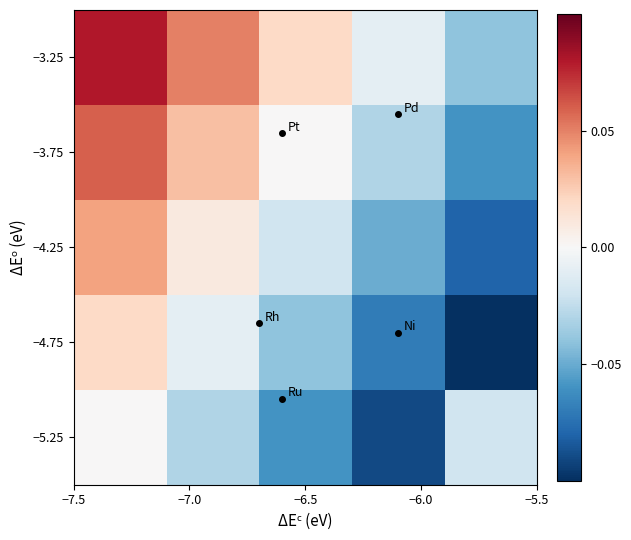

Reading left to right, what are all the values shown in this chart?

−3.25: 0.1	0.1	0.0	-0.0	-0.0
−3.75: 0.1	0.0	0.0	-0.0	-0.1
−4.25: 0.0	0.0	-0.0	-0.1	-0.1
−4.75: 0.0	-0.0	-0.0	-0.1	-0.1
−5.25: 0.0	-0.0	-0.1	-0.1	-0.0